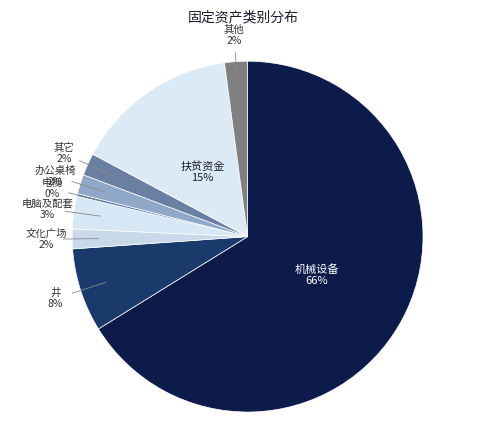

How many segments does this pie chart have?

9